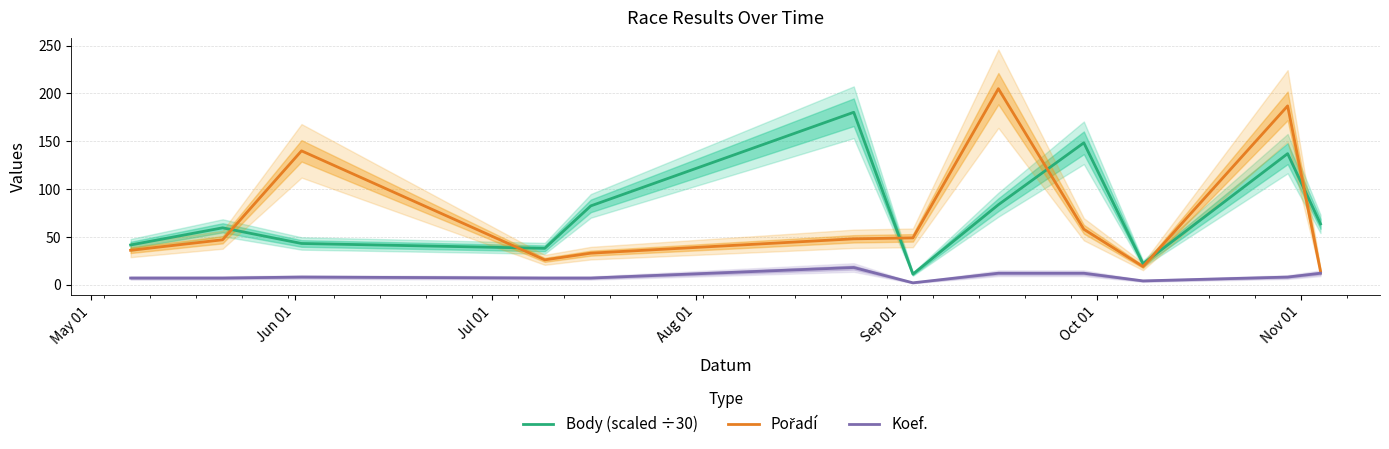

What is the maximum value shown in the chart?

205.0